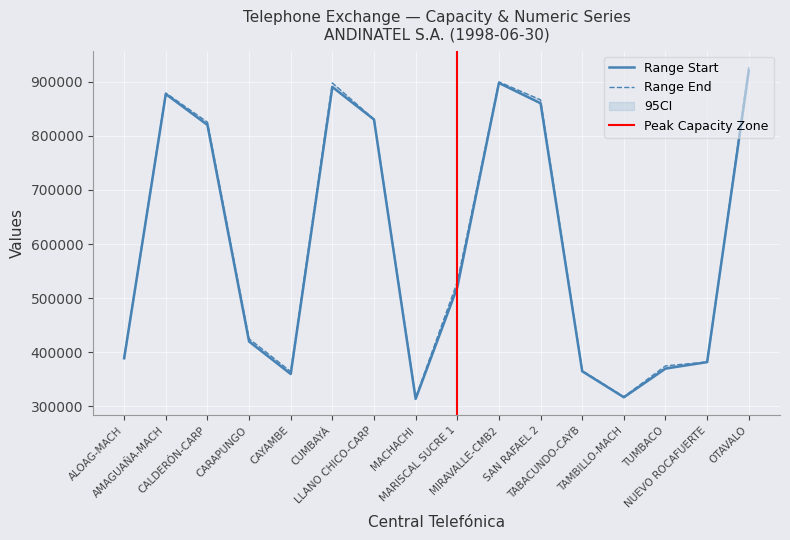

Which series has the largest range (max minus min)?

Range End